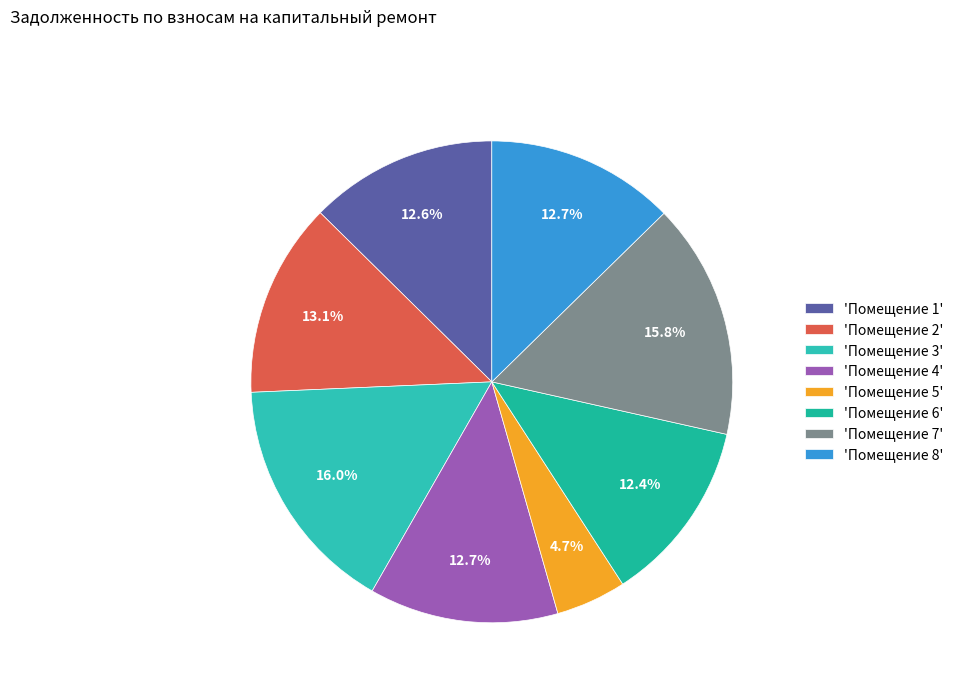

Count the number of slices in the pie.

8